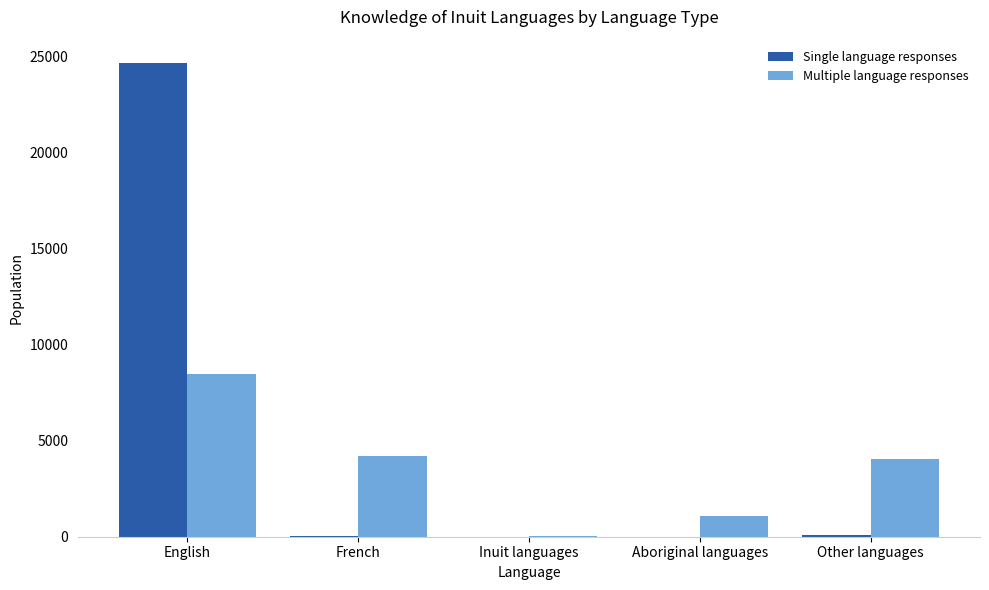

What is the sum of all Single language responses values?

24805